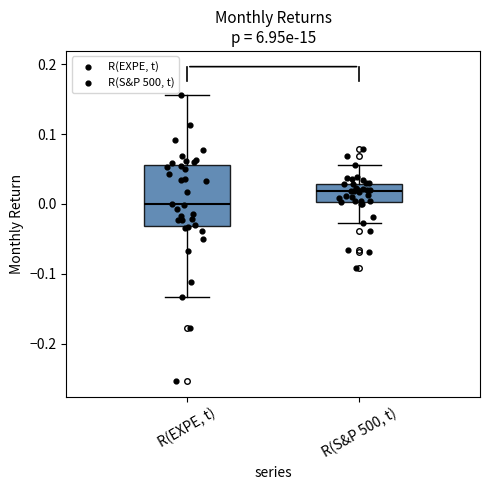

Where does the upper whisker of the box for R(EXPE, t) end on the y-axis? The values are not printed on the chart, so give them approximately, as read against the axis.

0.16